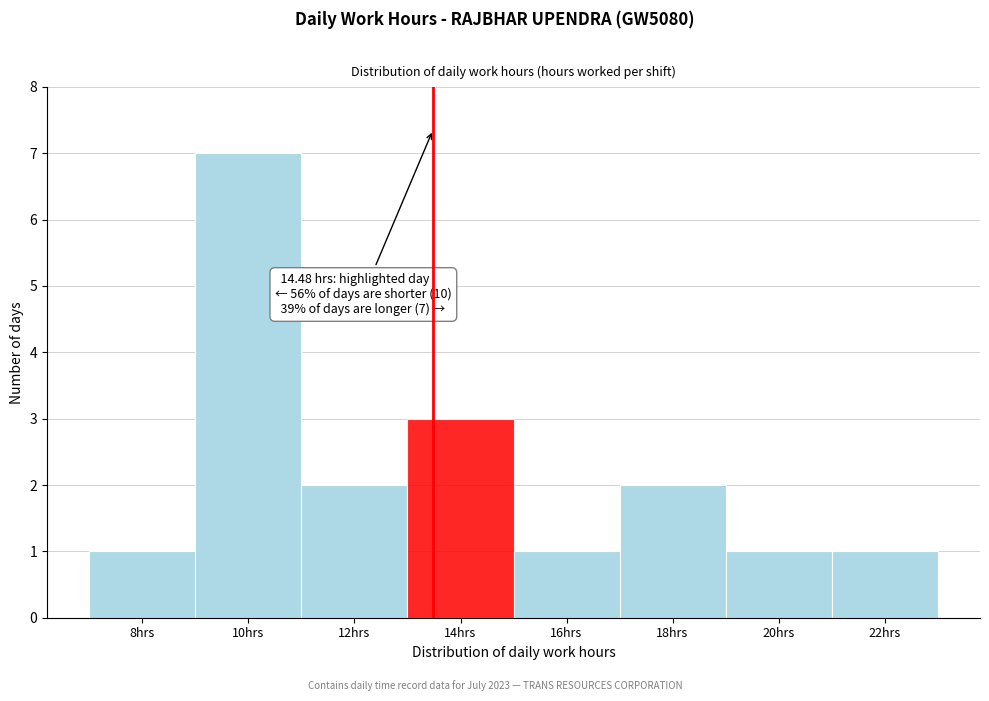

Reading left to right, transcribe all the data shown in this chart.

1	7	2	3	1	2	1	1